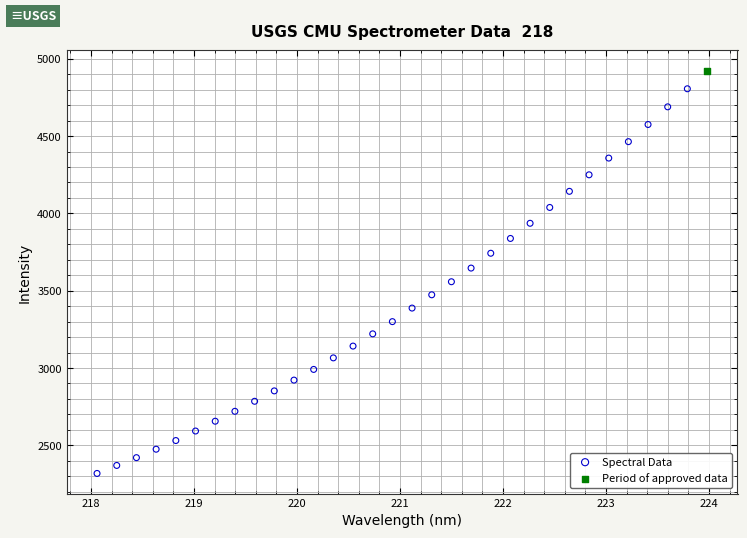

What are all the series names shown in the legend?

Spectral Data, Period of approved data